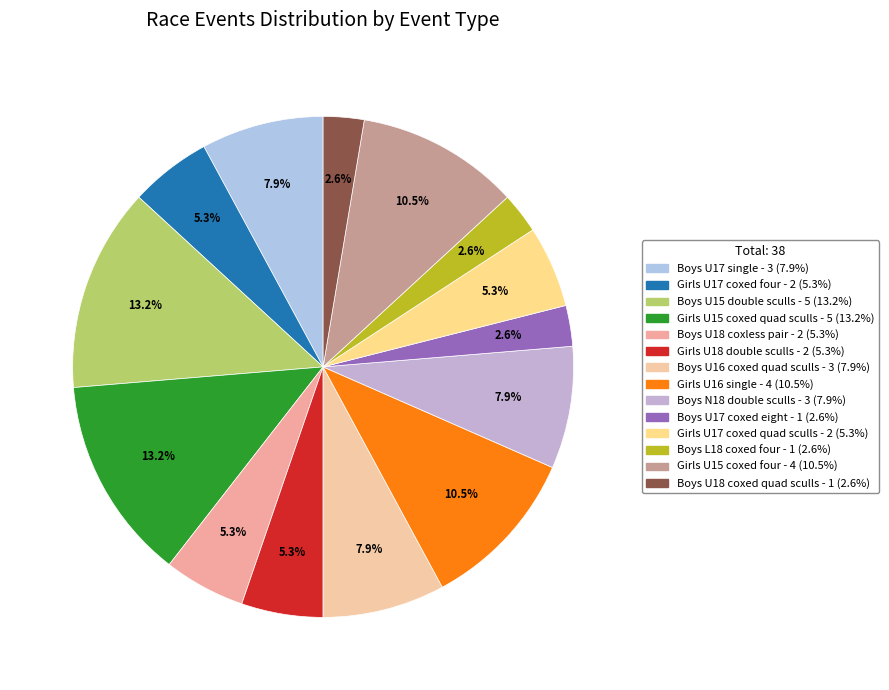

To the nearest percent, what percentage of the pie is Girls U15 coxed quad sculls?

13%